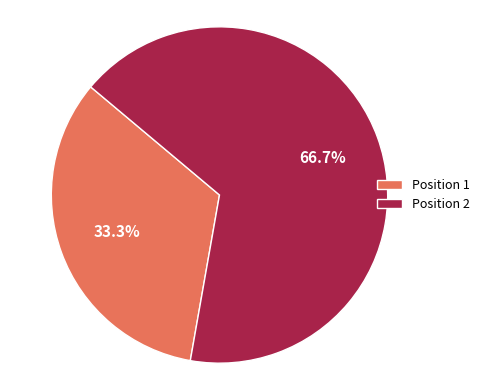

Which category has the biggest portion of the pie?

Position 2